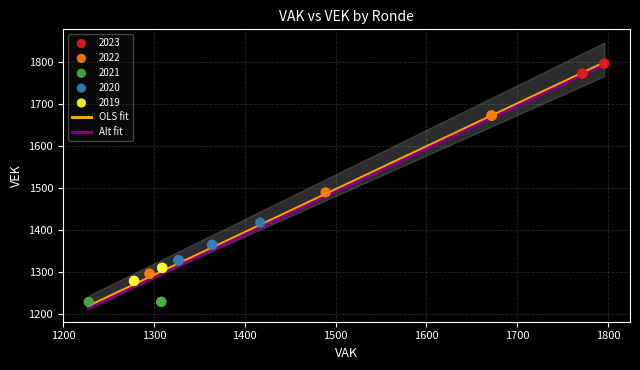

Which series has the largest Y range (max minus min)?

2022